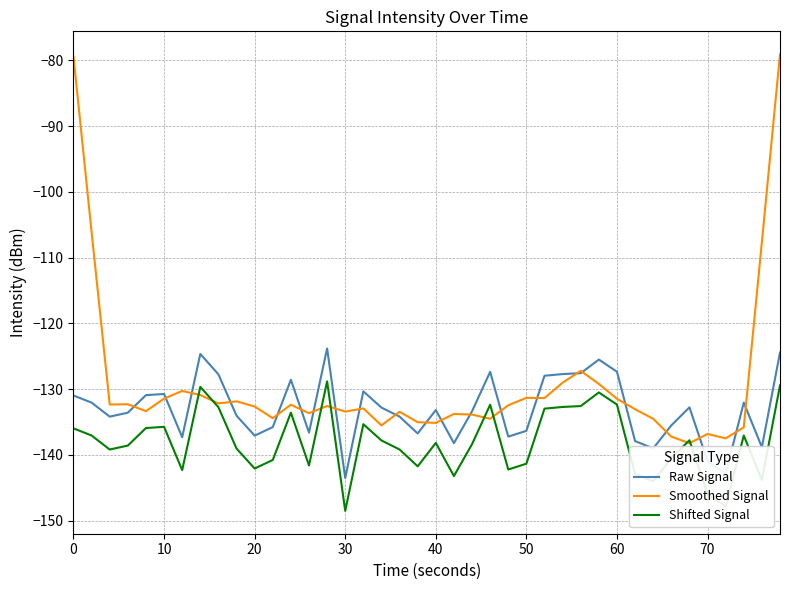

What is the lowest value of the Raw Signal series?

-143.5